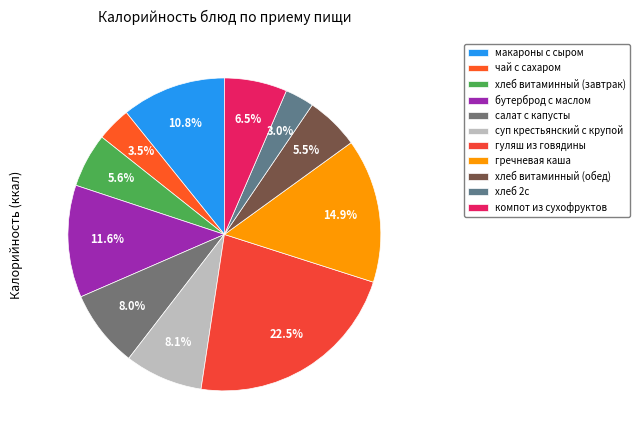

The бутерброд с маслом slice represents 19% of the pie. True or false?

False